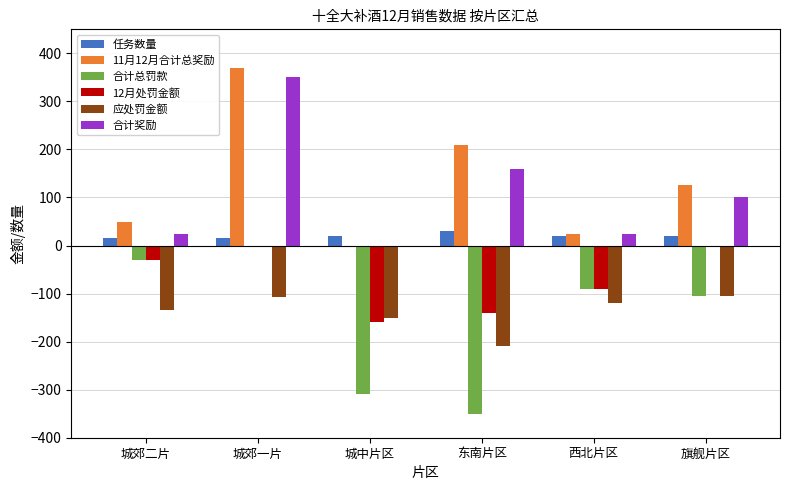

What is the total value across all series at 东南片区?

-300